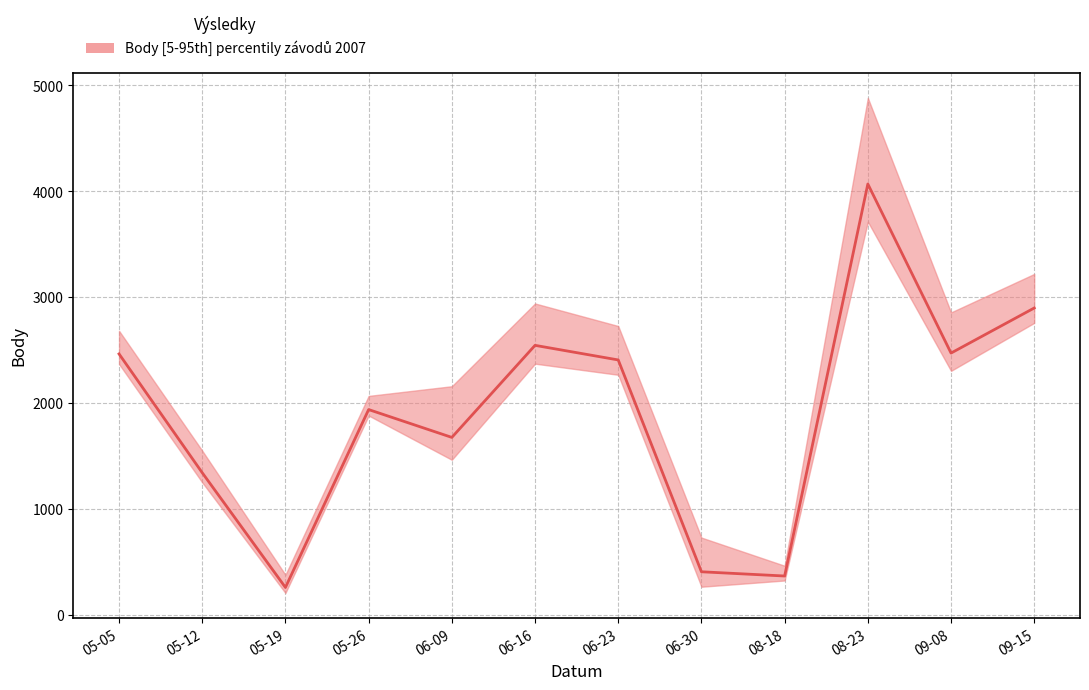

Read the value at 05-26, to the nearest 10.

1940